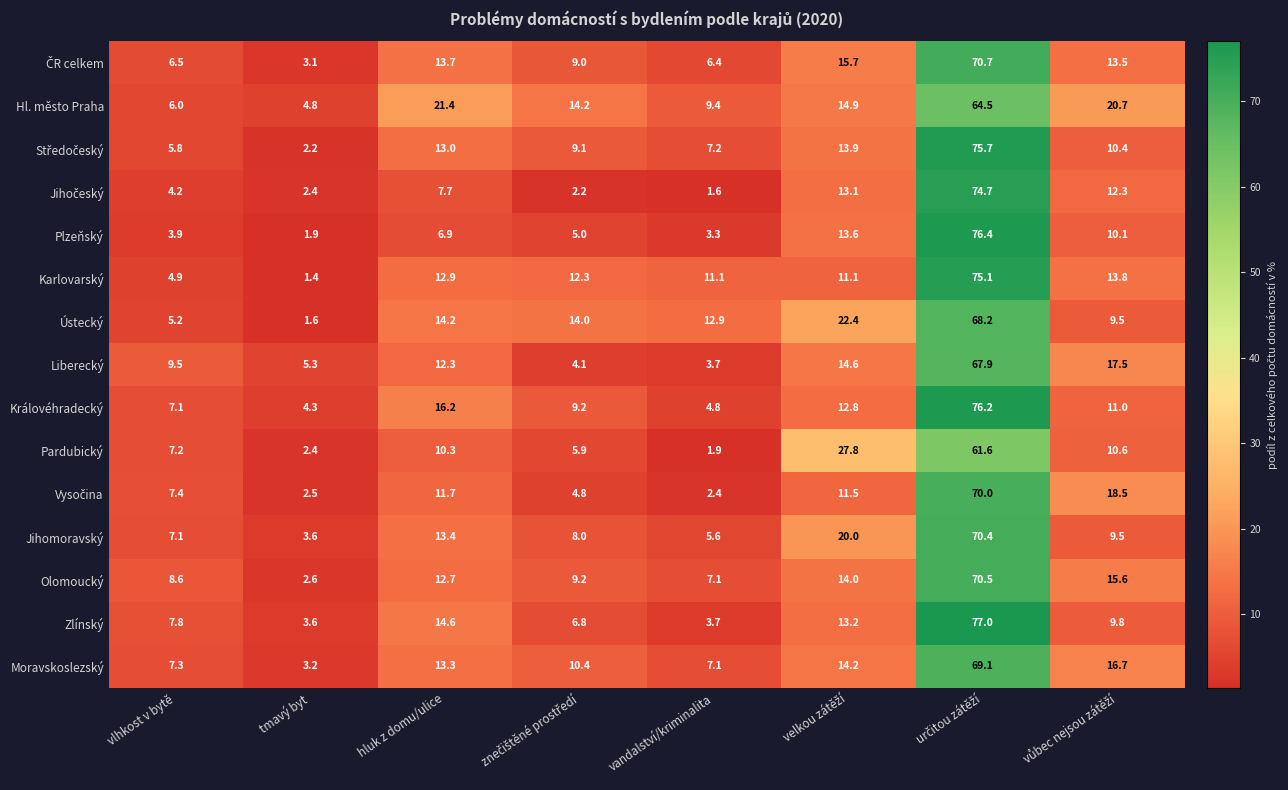

What is the difference between the second highest and minimum values in the Zlínský series?

11.0